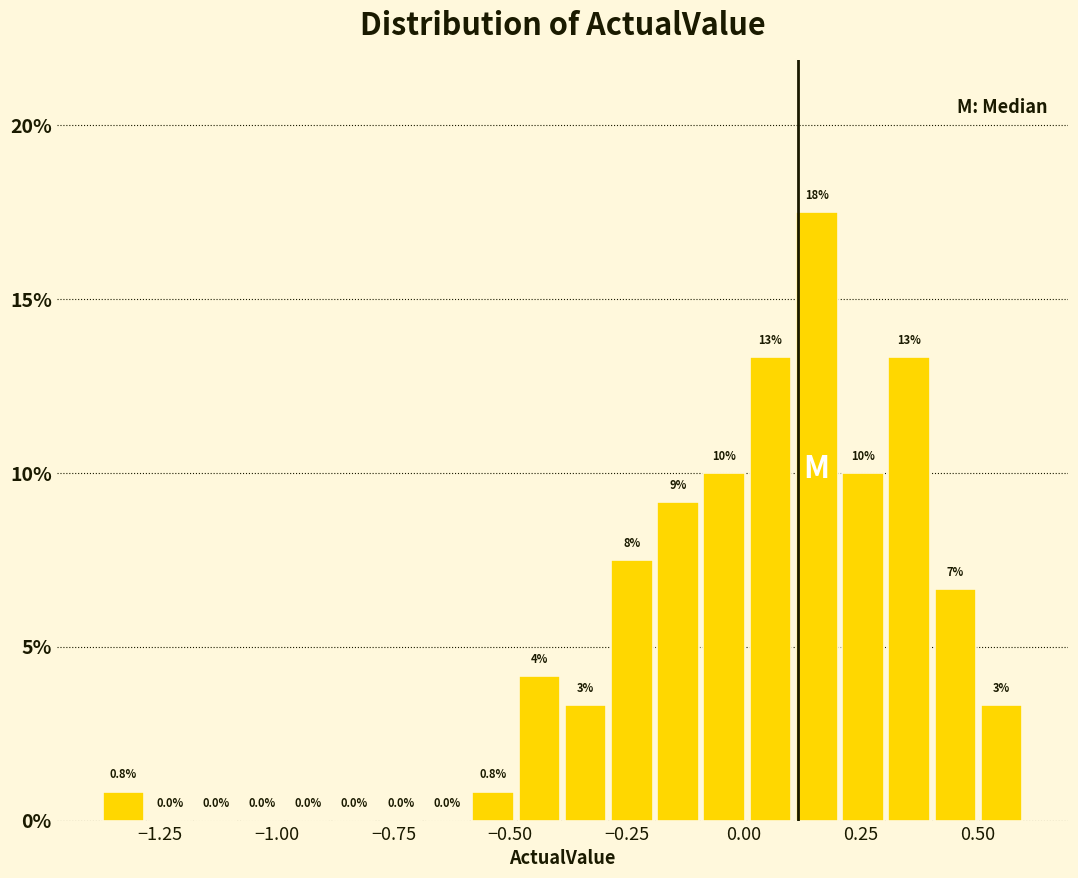

Around what value on the x-axis is the tallest bar? Give the approximate position of its centre, as read against the axis.

0.15